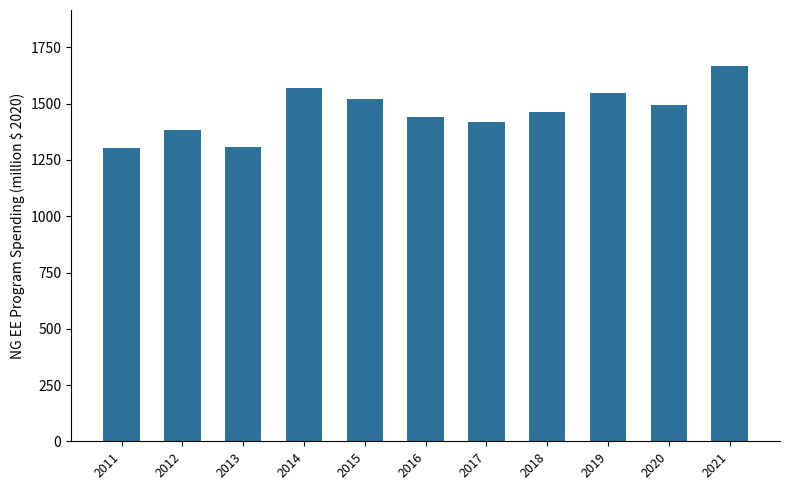

What is the sum of all values?

16116.3